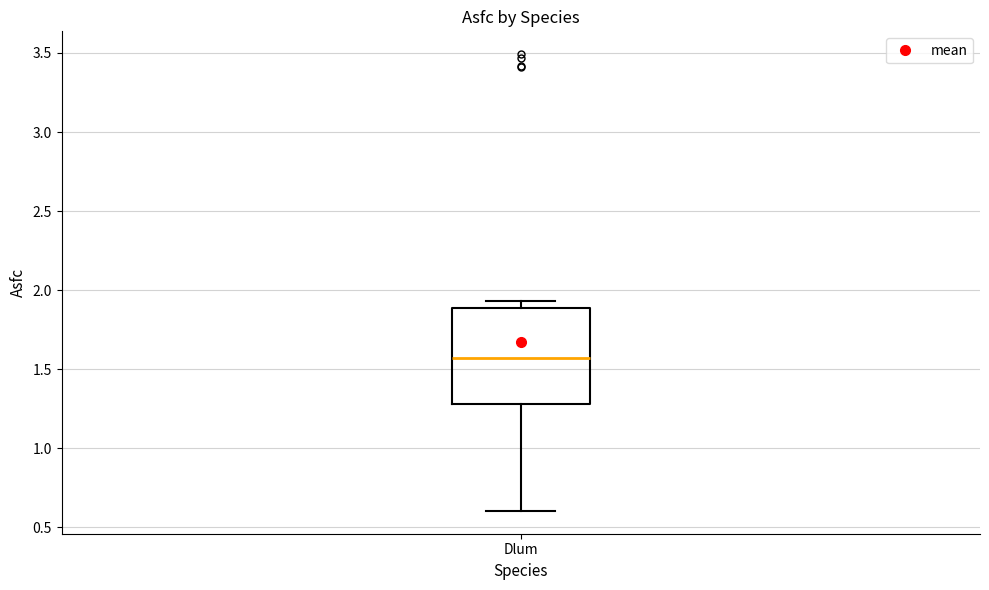

Where does the lower whisker of the box for Dlum end on the y-axis? The values are not printed on the chart, so give them approximately, as read against the axis.

0.60